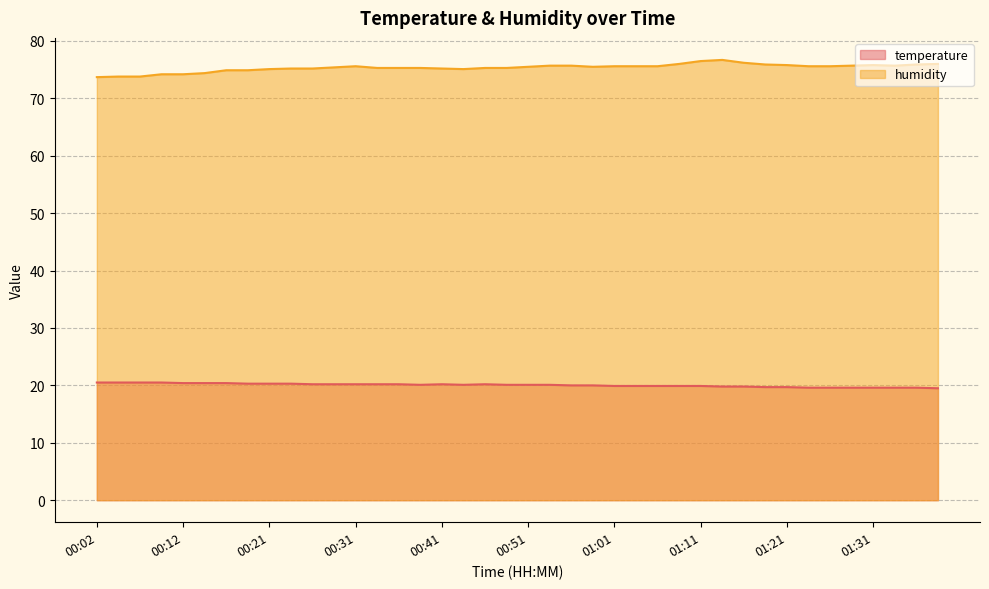

At 01:34, list the series in order from smallest to largest.

temperature, humidity